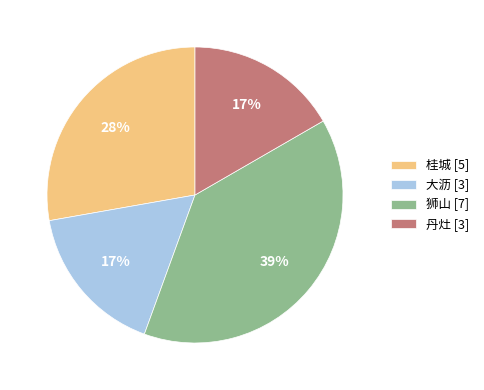

What percentage is the 大沥 slice, to the nearest percent?

17%